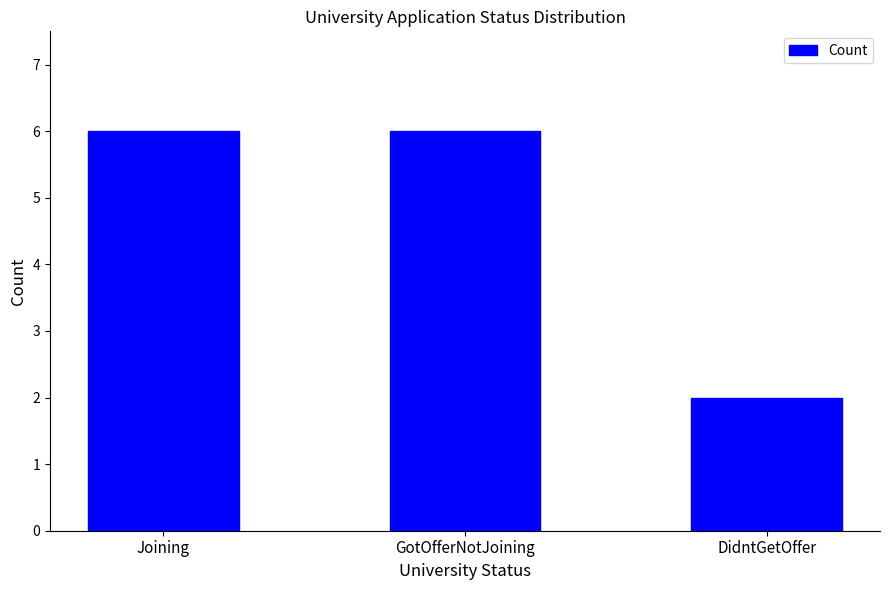

Approximately how many times larger is the value at Joining compared to DidntGetOffer?

3.0